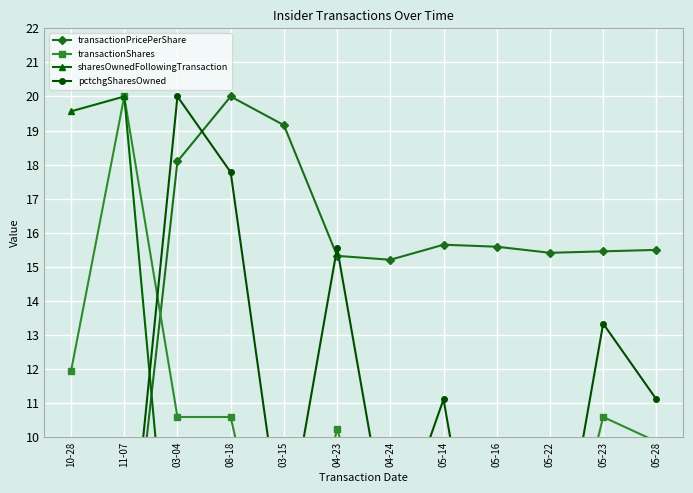

How many lines are shown in the chart?

4